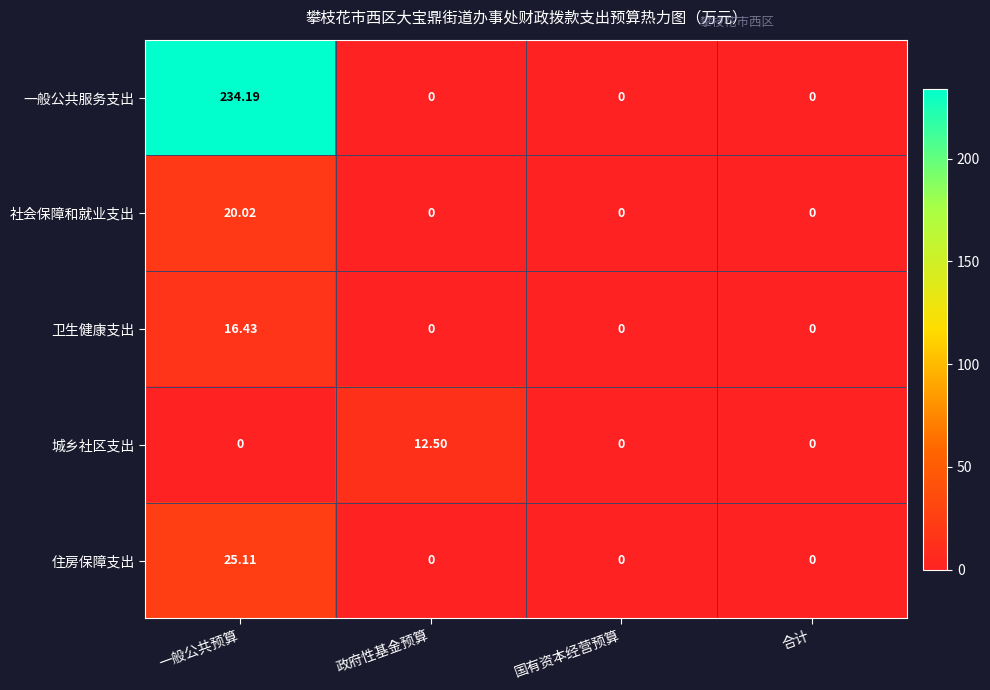

At which category is the sum across all series the highest?

一般公共预算